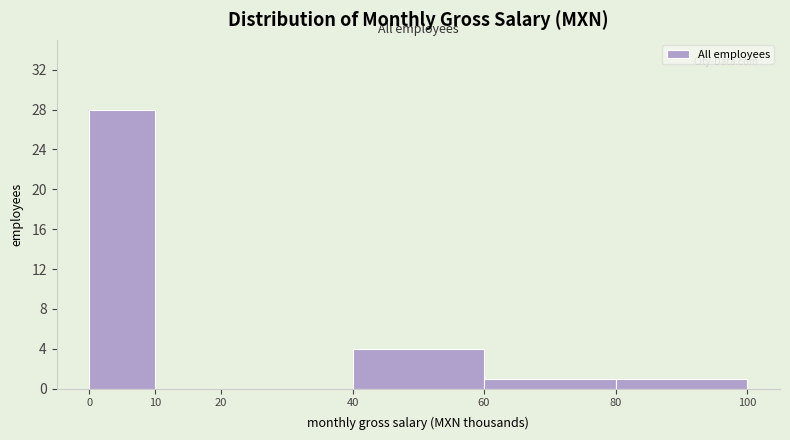

How tall is the bar that spans 0 to 10 on the x-axis? The values are not printed on the chart, so give them approximately, as read against the axis.

28